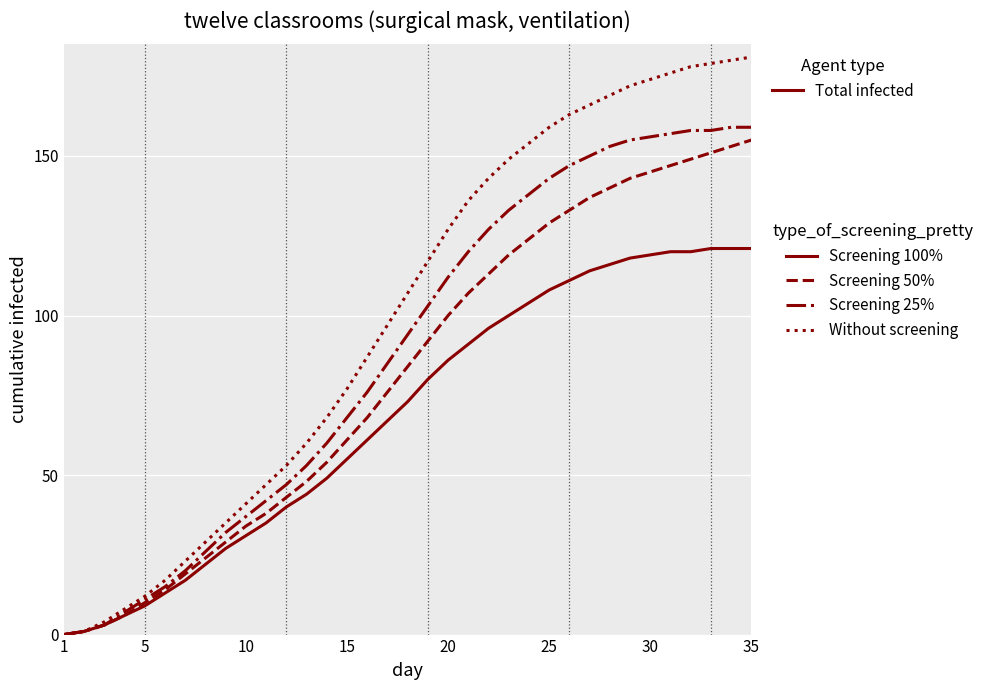

True or false: Screening 50% has more than 1 points higher than both neighbors.

False